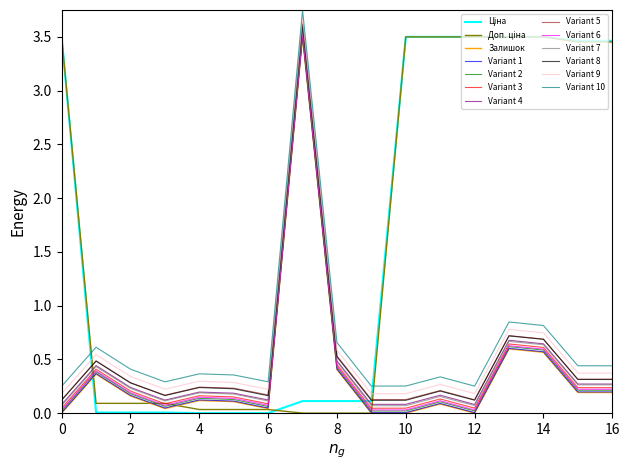

True or false: Variant 6 and Variant 4 intersect in this chart.

False